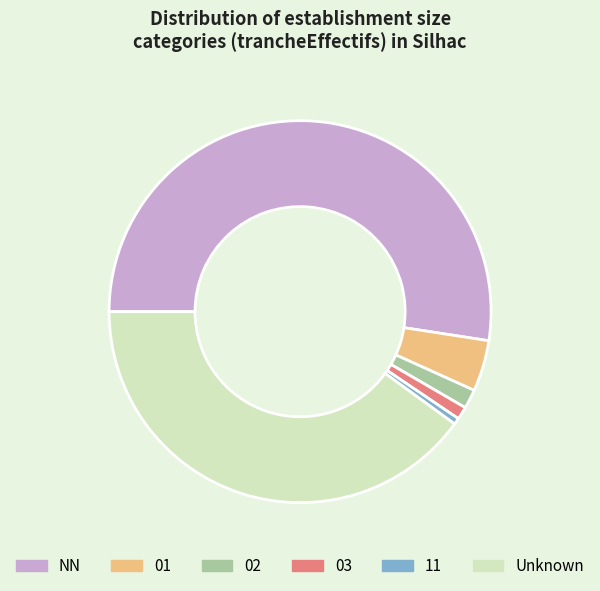

Is NN the majority of the pie?

Yes